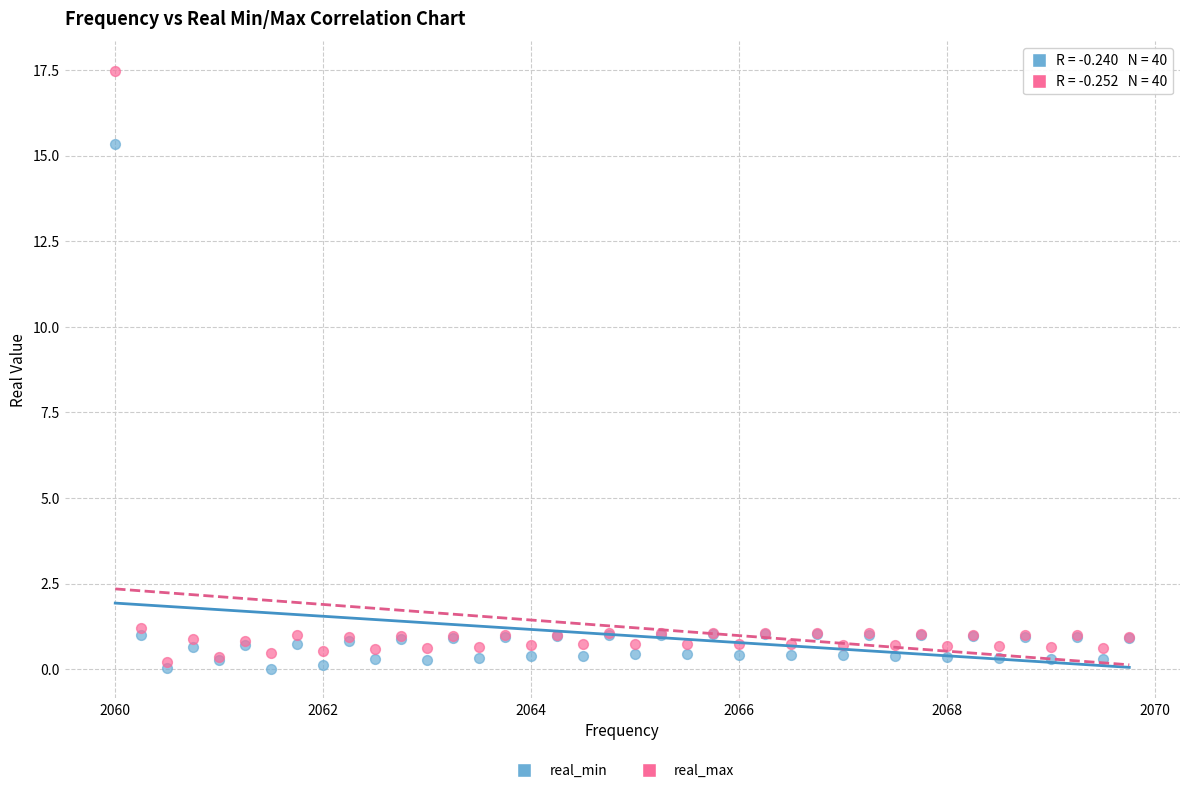

What are all the series names shown in the legend?

real_min, real_max